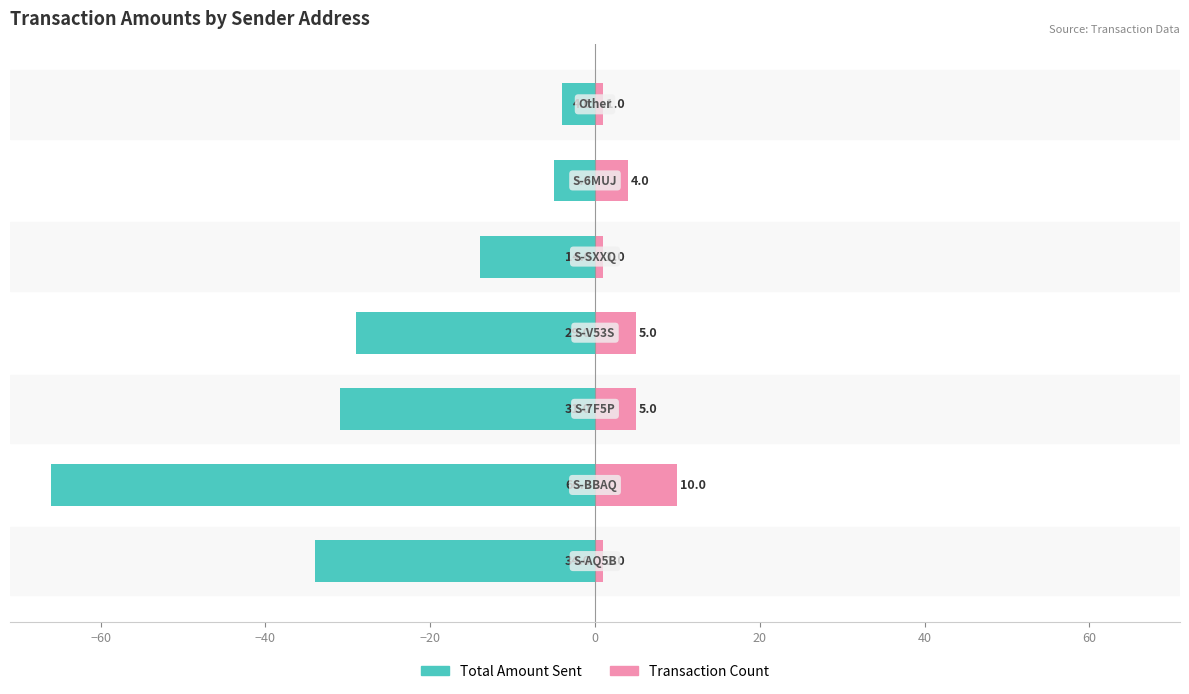

At how many categories does at least one series exceed 2?

4